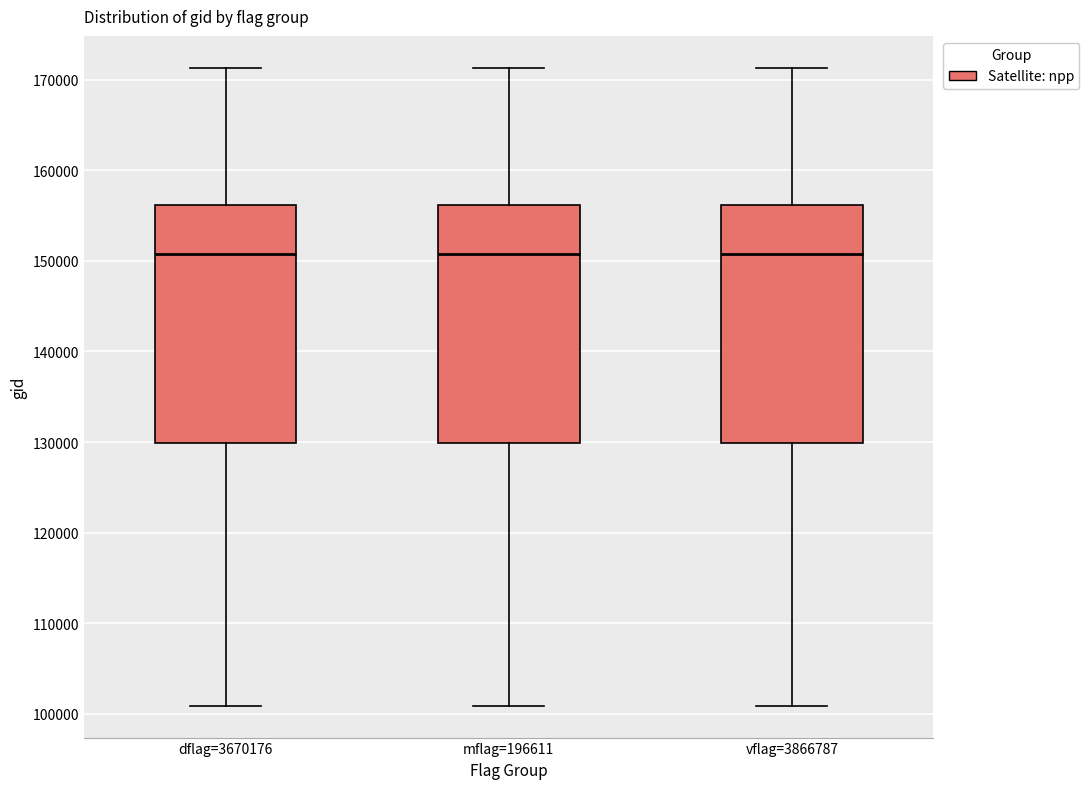

Where does the median line of the box for mflag=196611 sit on the y-axis? The values are not printed on the chart, so give them approximately, as read against the axis.

151000